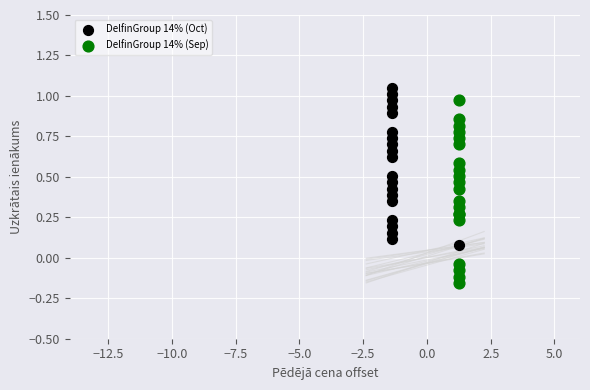

Which series contains the highest Y value?

DelfinGroup 14% (Oct)